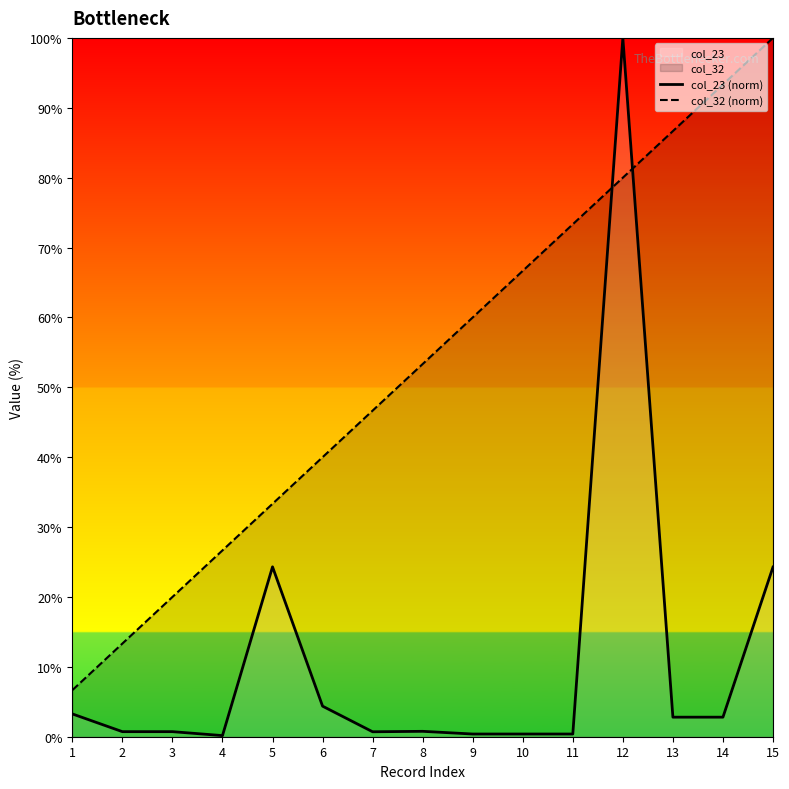

What is the value of the col_32 (norm) point at the 10th from the left?

66.7